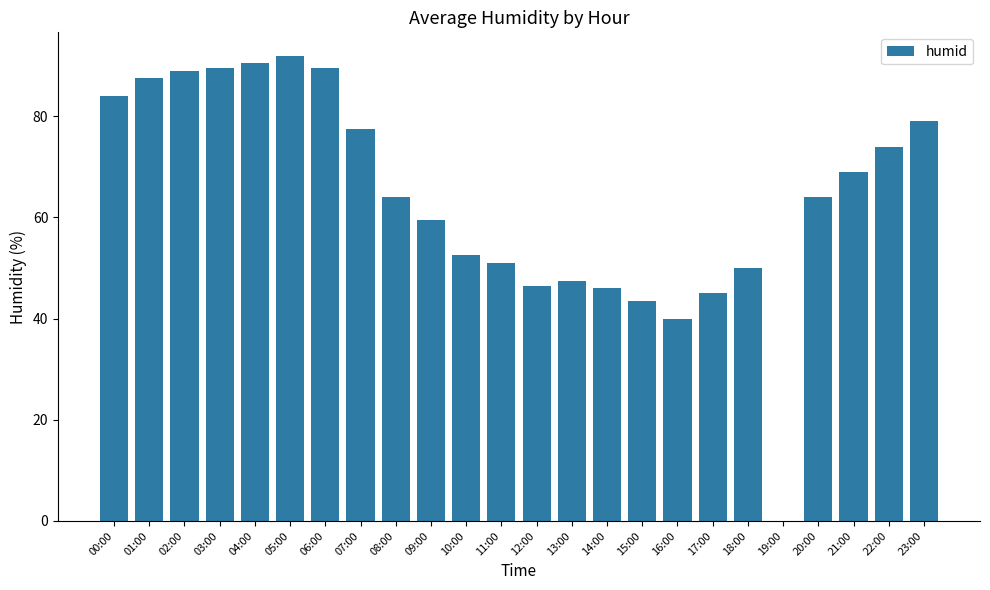

Which has a higher value, 11:00 or 23:00?

23:00